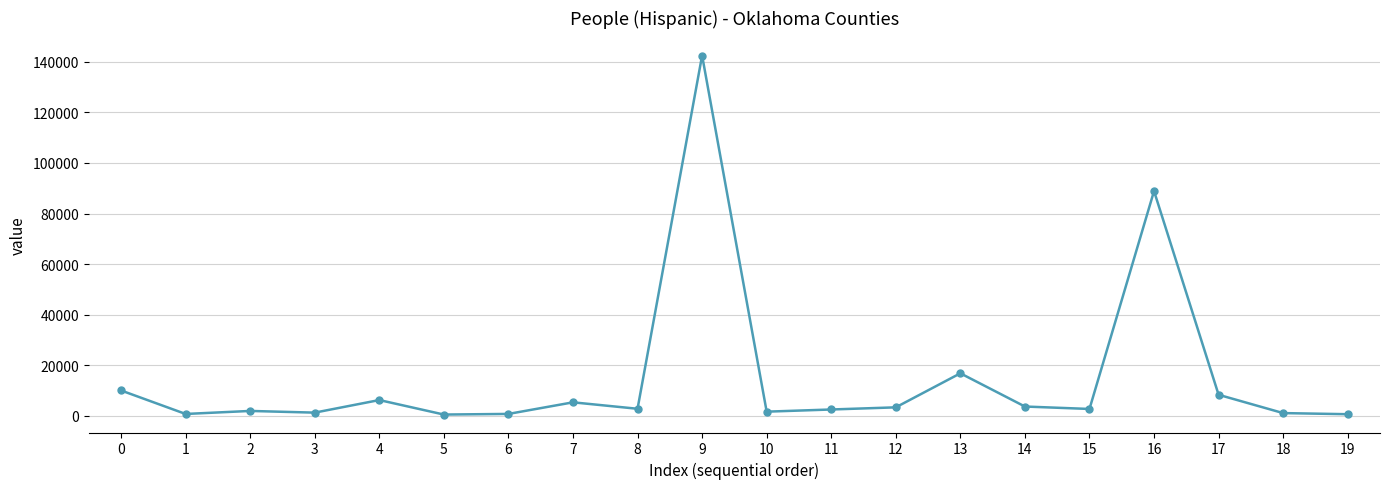

What is the value of the 1st point from the left?

10070